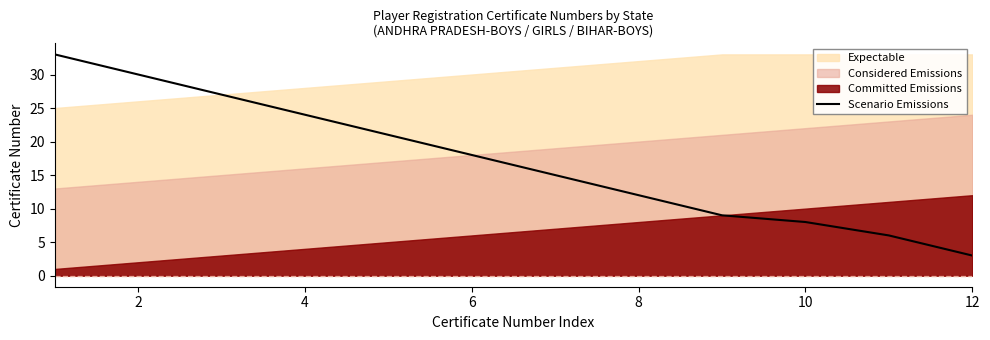

The value of Scenario Emissions at 12 is 3. True or false?

True